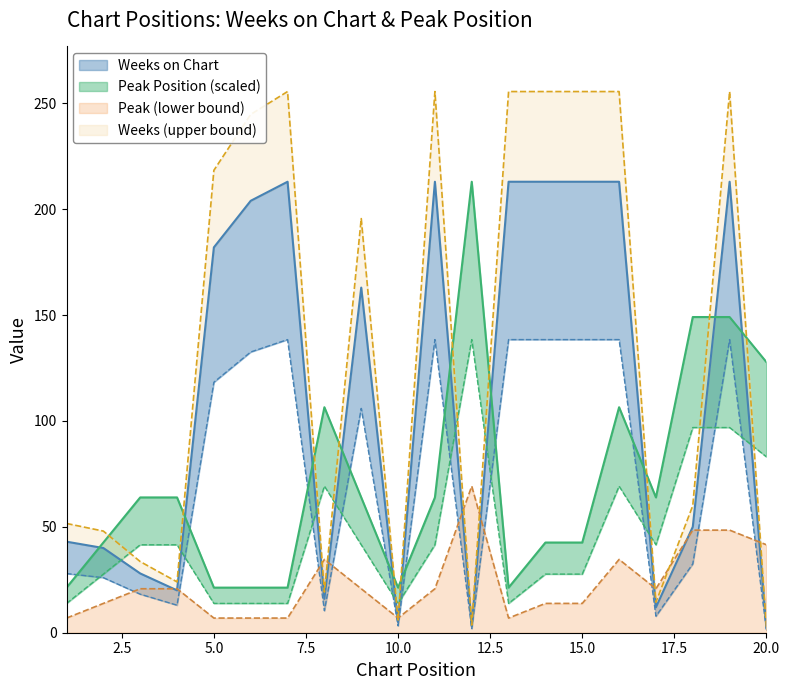

What is the sum of all Peak Position values?

1427.1